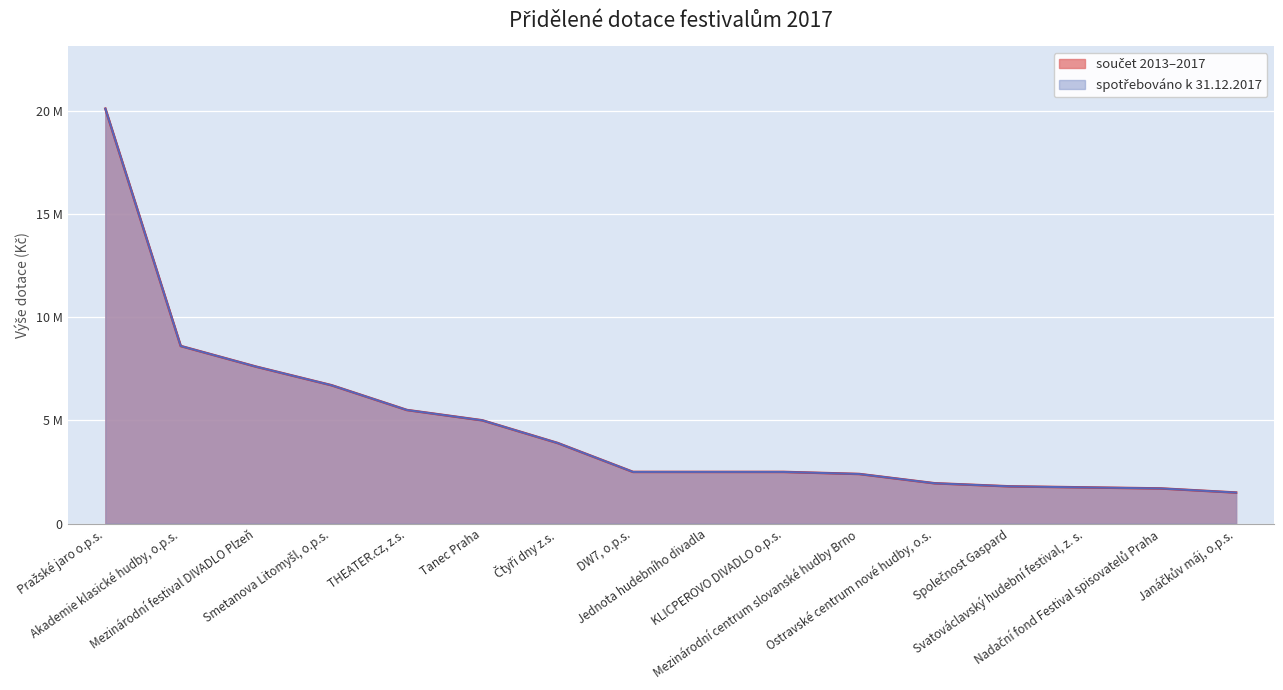

Which series has the widest spread of values?

spotřebováno k 31.12.2017